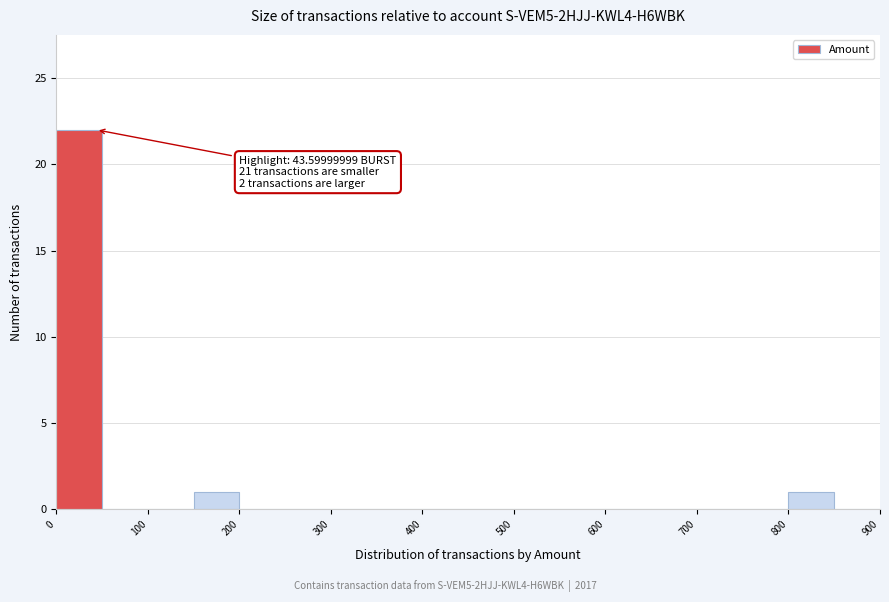

Which range on the x-axis has the tallest bar?

0 to 50